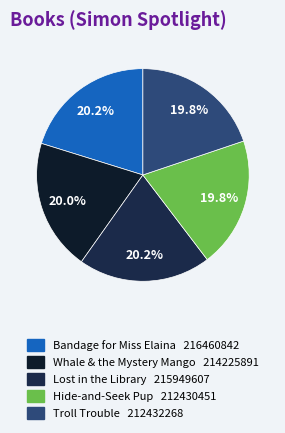

Is there a majority slice in this chart?

No